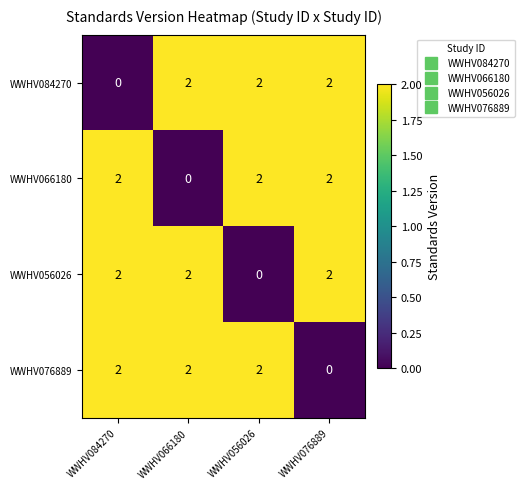

At how many categories does at least one series exceed 0?

4